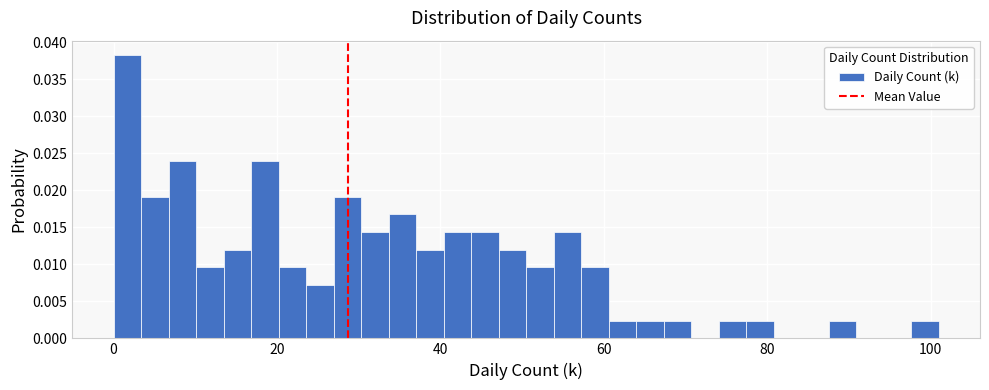

Around what value on the x-axis is the tallest bar? Give the approximate position of its centre, as read against the axis.

2